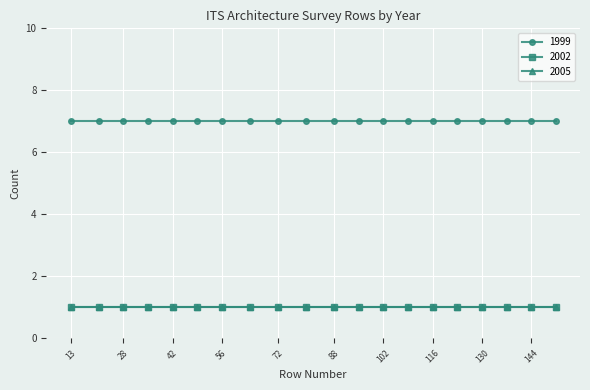

What is the greatest value displayed?

7